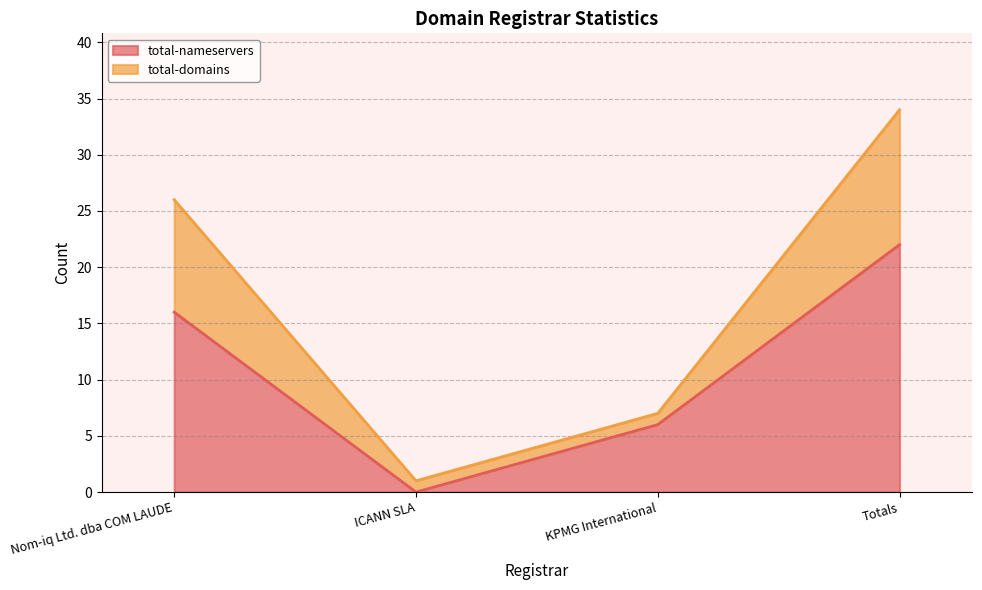

True or false: total-domains and total-nameservers cross at least once.

False